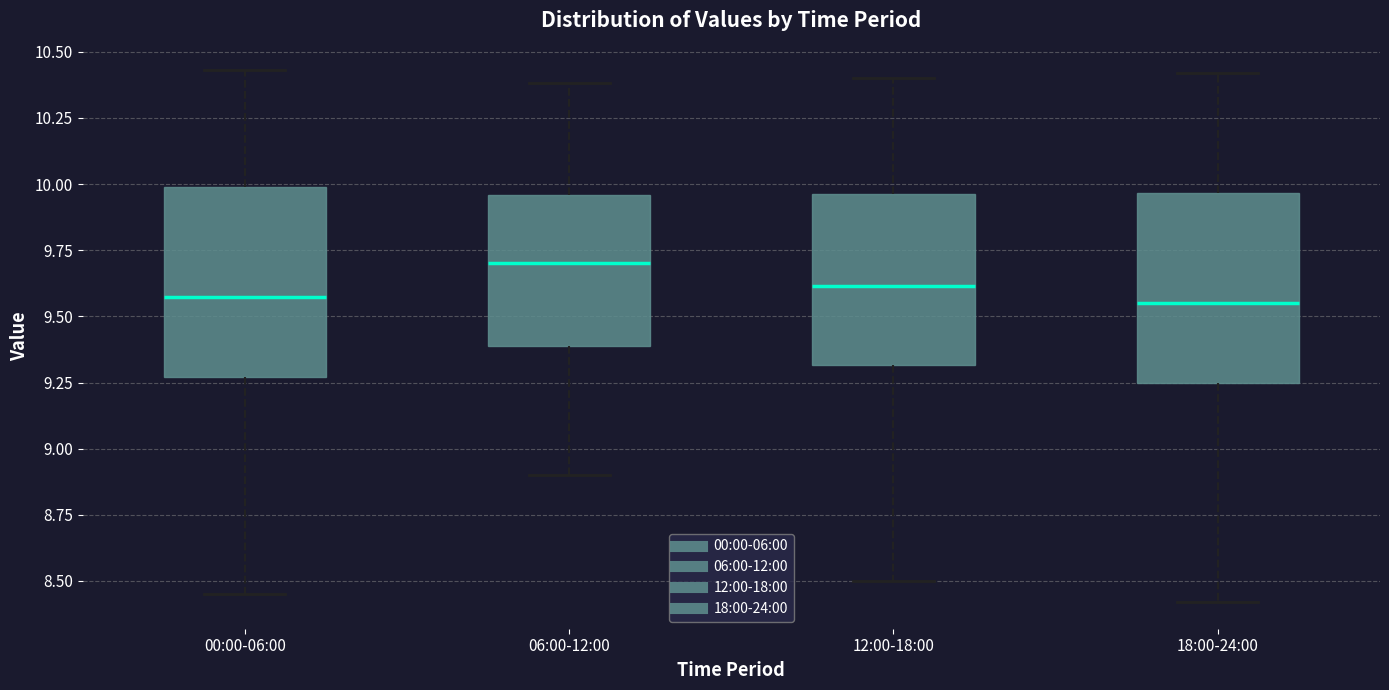

Reading left to right, transcribe this box plot: for each box, give where its median line is, the range the box spans, and where its two whiskers end, as read against the y-axis. The values are not printed on the chart, so give them approximately, as read against the axis.

00:00-06:00: median 9.60, box 9.25 to 10.00, whiskers 8.45 to 10.45
06:00-12:00: median 9.70, box 9.40 to 9.95, whiskers 8.90 to 10.40
12:00-18:00: median 9.60, box 9.30 to 9.95, whiskers 8.50 to 10.40
18:00-24:00: median 9.55, box 9.25 to 9.95, whiskers 8.40 to 10.40